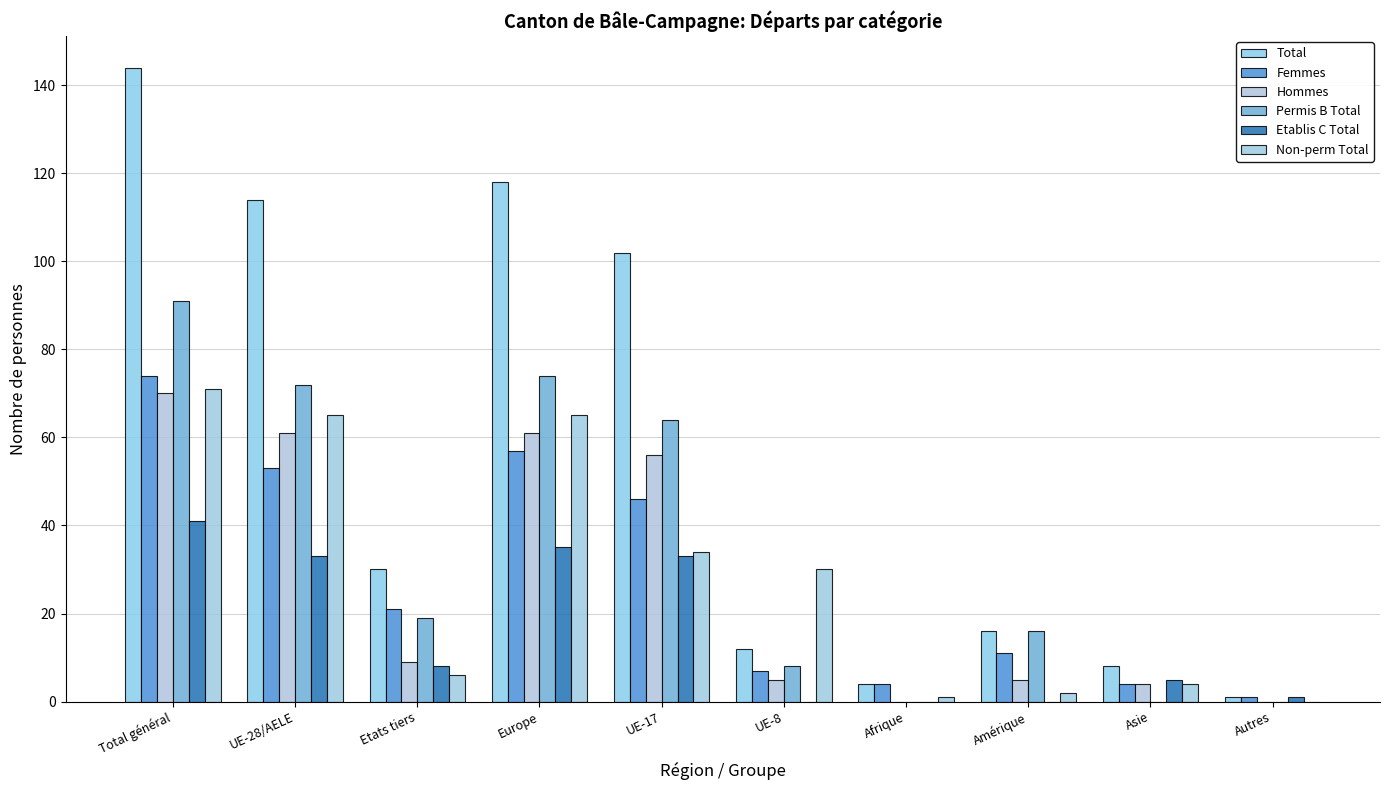

Count the number of categories in the chart.

10